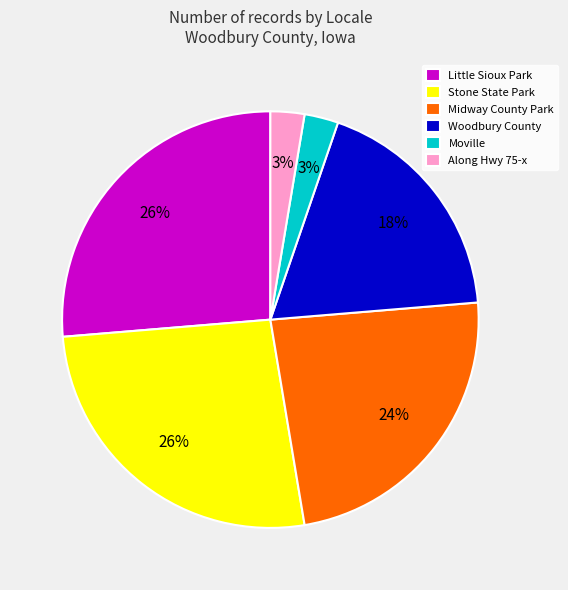

What is the ratio of the value at Midway County Park to the value at Stone State Park?

0.9